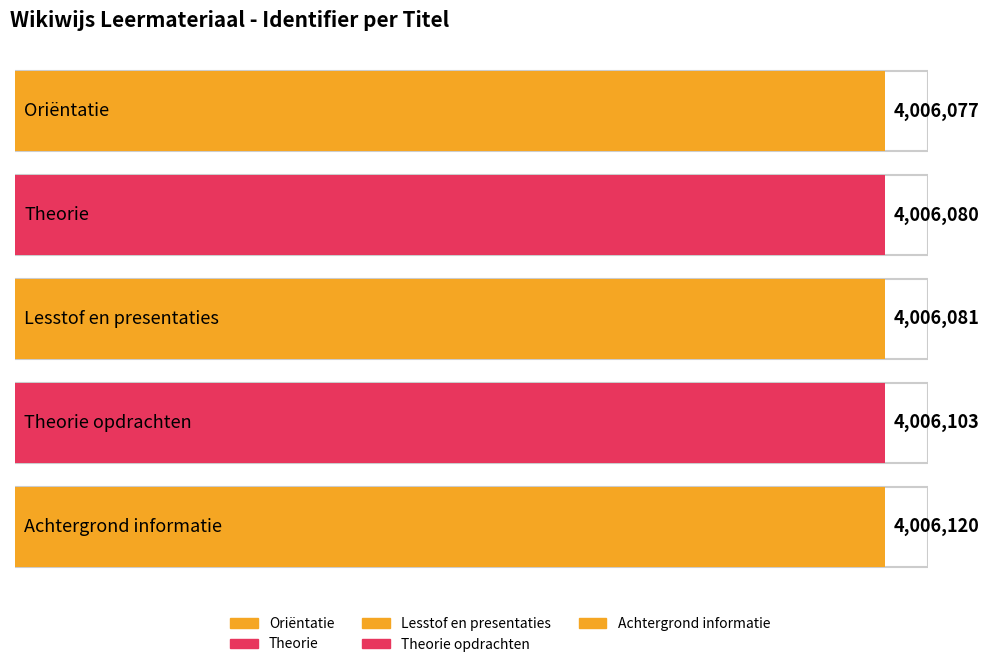

What is the sum of all values?

20030461